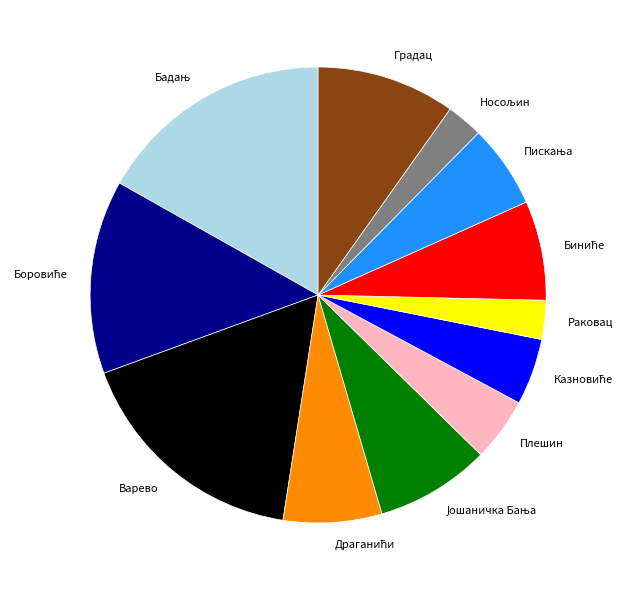

Does any single category account for the majority?

No